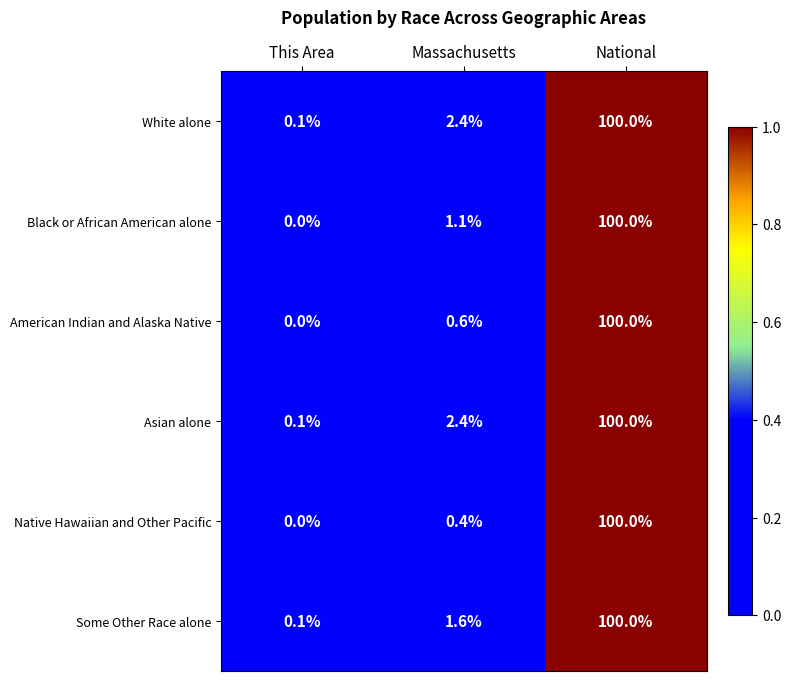

What is the spread (max minus min) of values at Massachusetts?

2.0